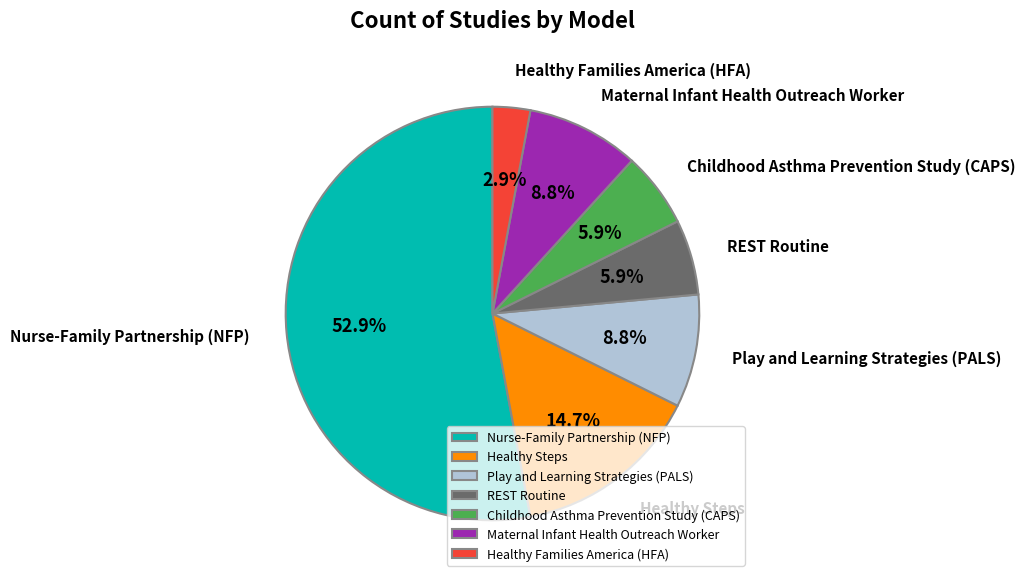

What portion of the pie excludes Childhood Asthma Prevention Study (CAPS)?

94.1%